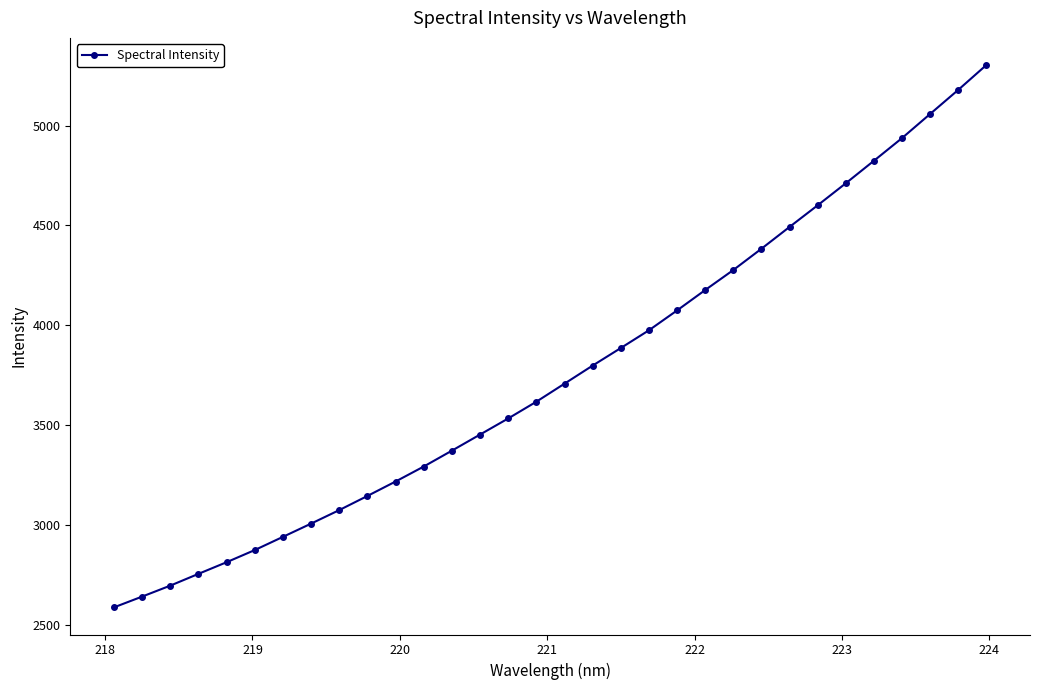

What is the value of the 7th point from the left?

2943.0